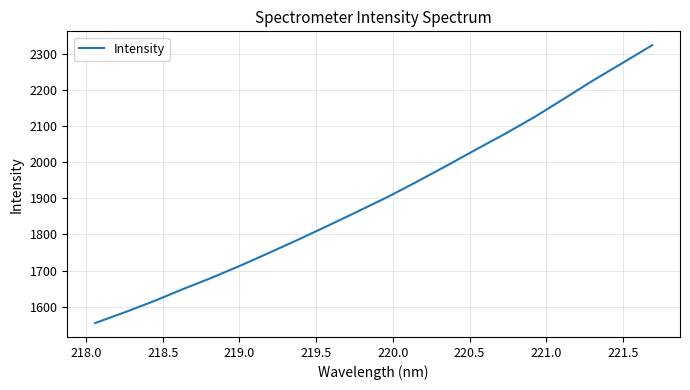

What is the difference between the maximum and minimum values?

768.4